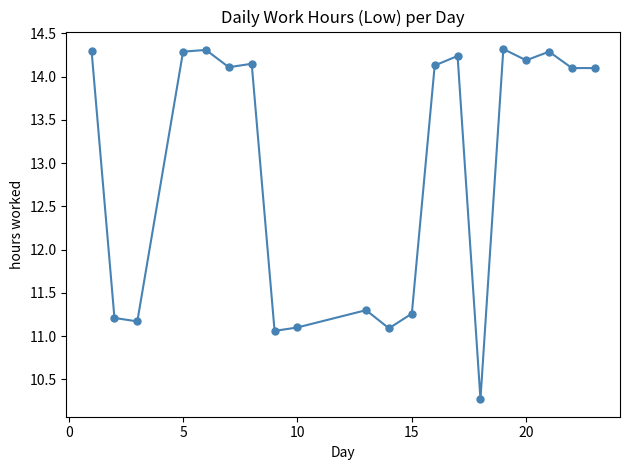

What is the difference between the maximum and second lowest values?

3.3